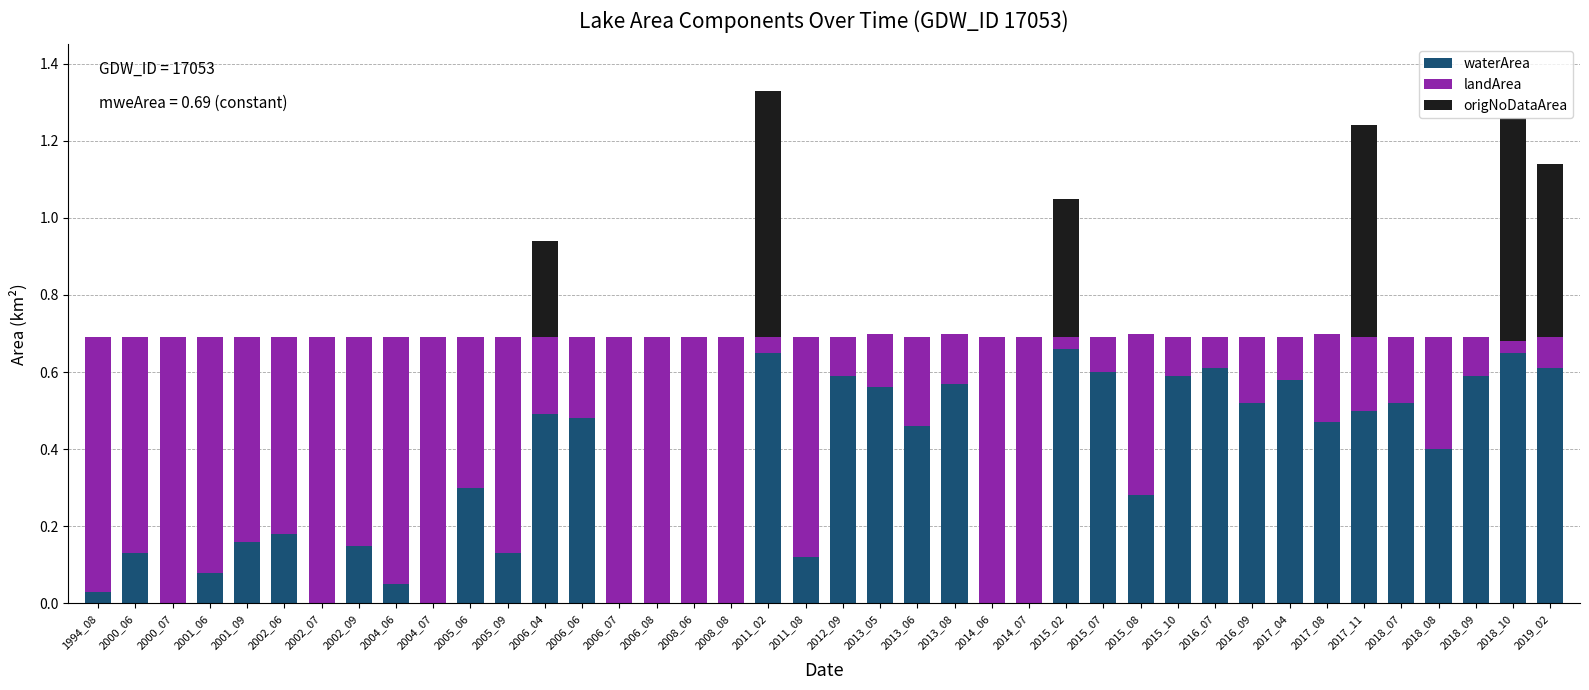

Is it true that waterArea equals 0.5 at 2006_04?

True